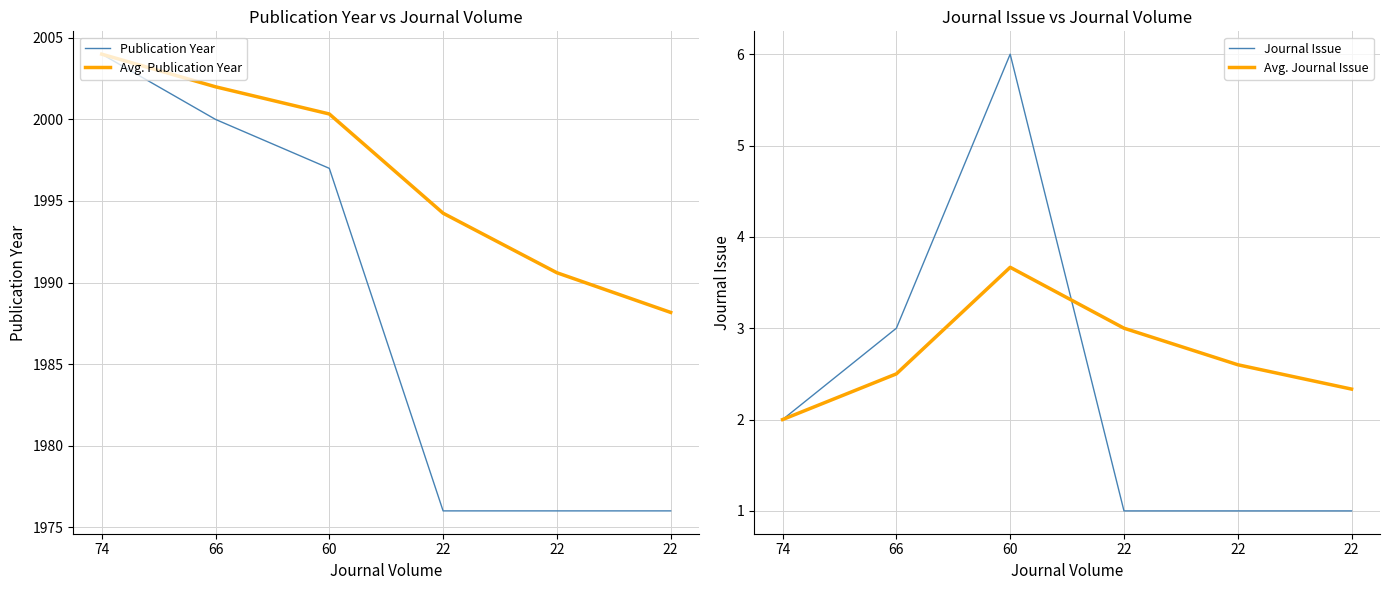

At which label does Journal Issue reach its minimum?

22